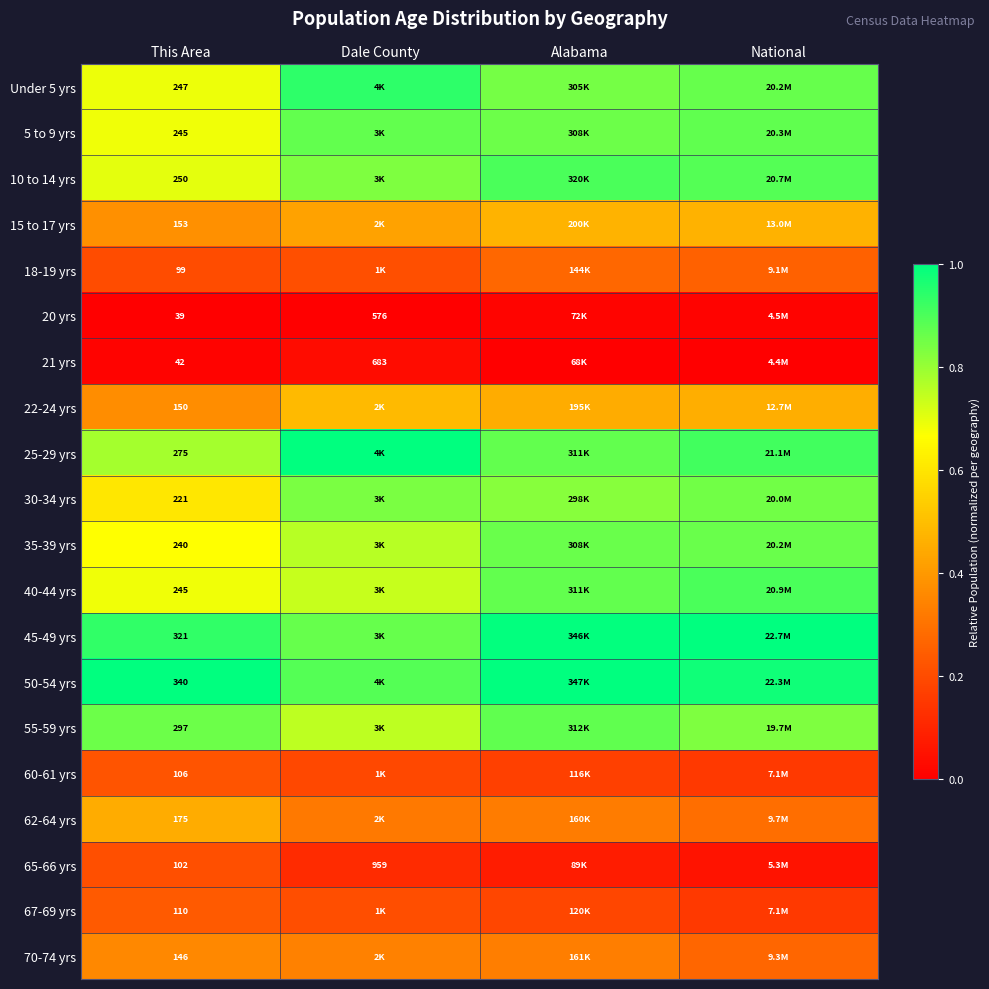

Which series has the widest spread of values?

Under 5 yrs